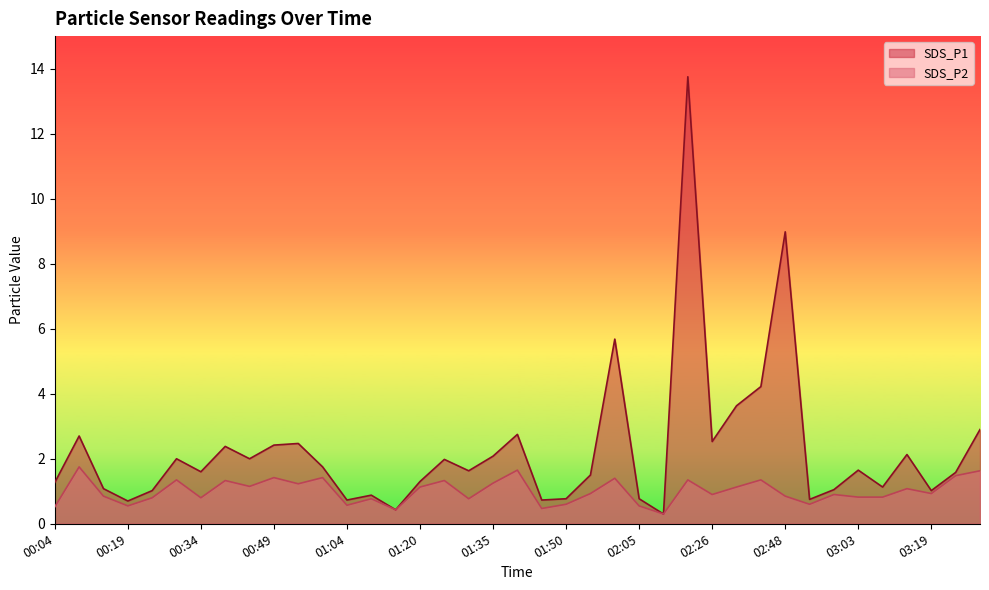

How many lines are shown in the chart?

2